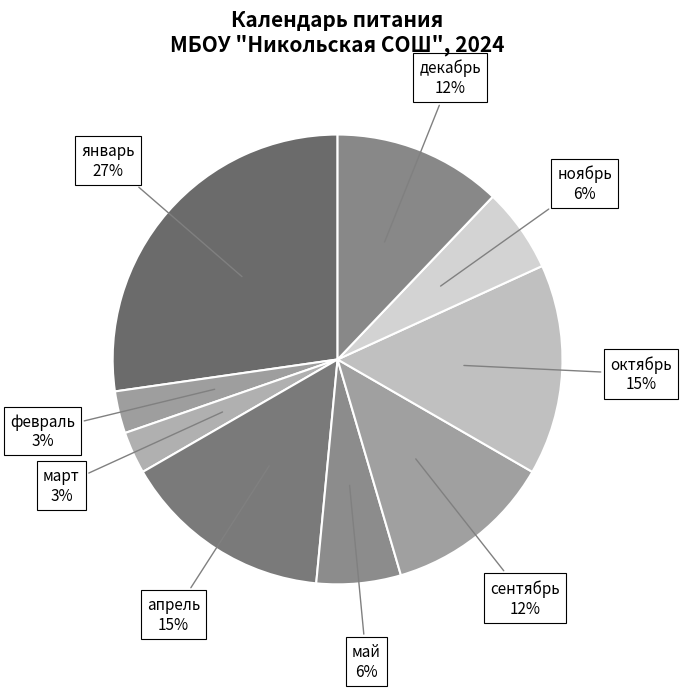

Between сентябрь and январь, which is larger?

январь